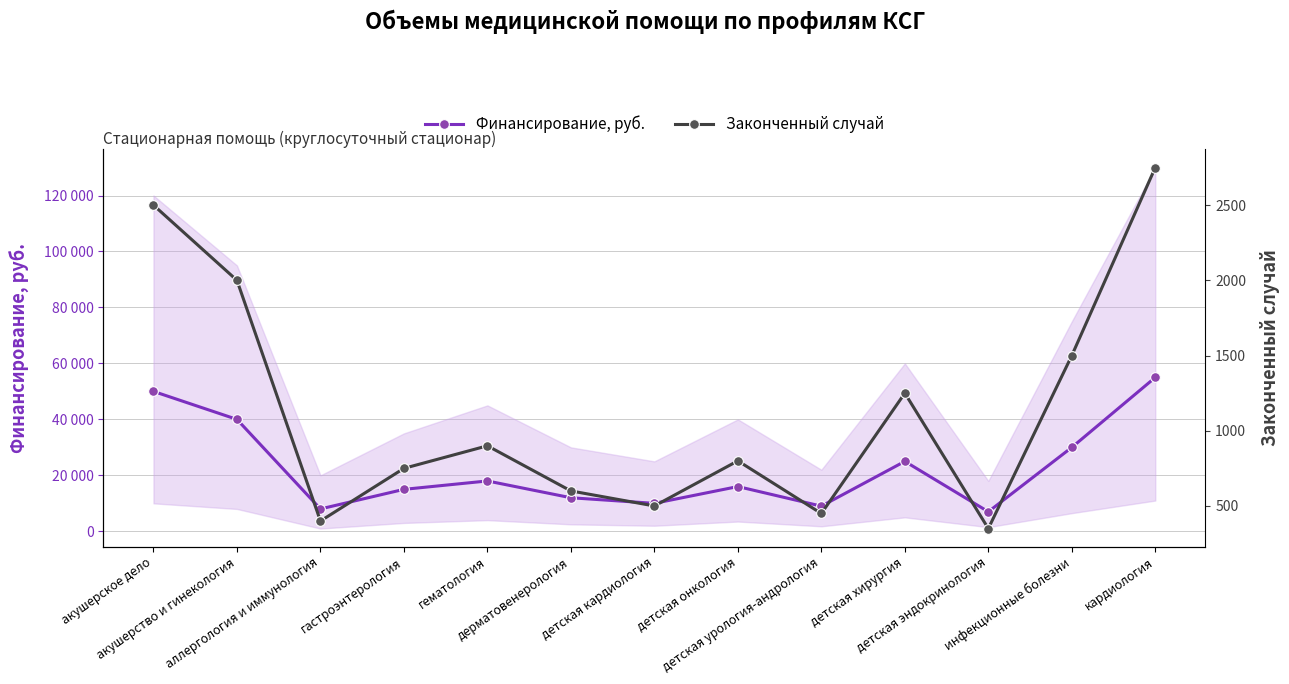

Where is the first local minimum for Законченный случай?

аллергология и иммунология